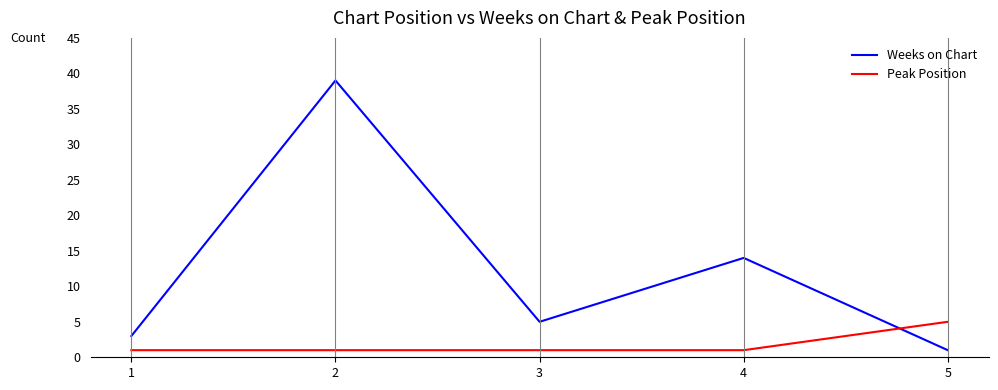

What is the sum of the Peak Position values at 5 and 1?

6